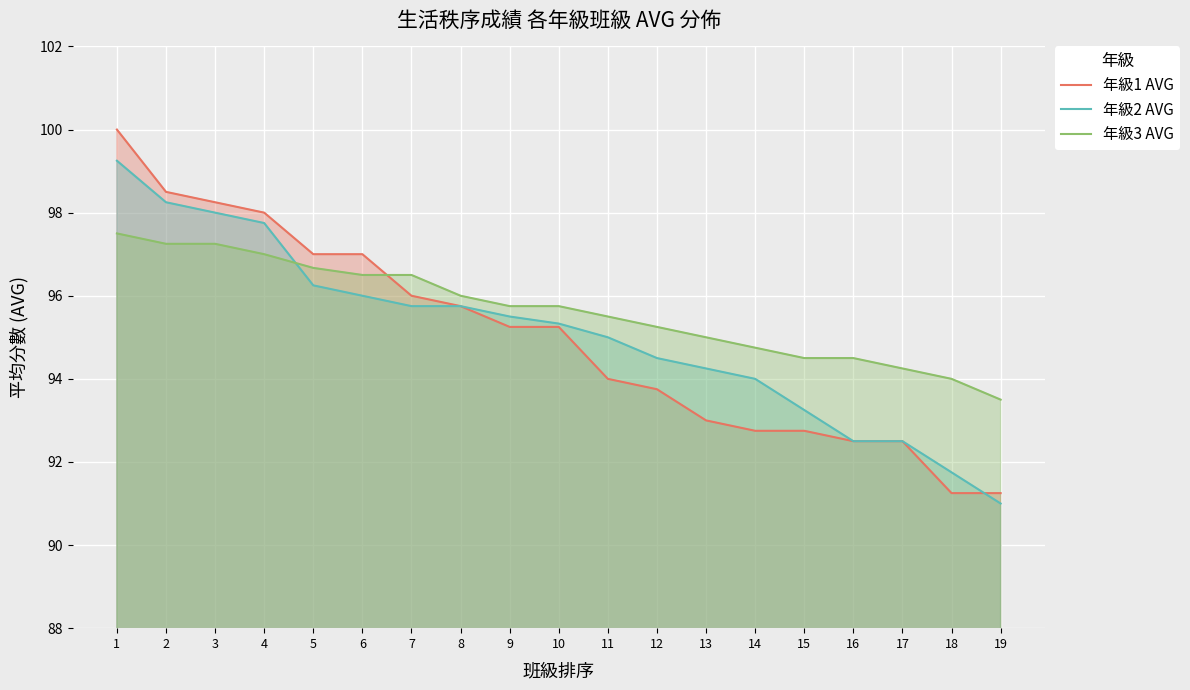

Reading left to right, transcribe all the data shown in this chart.

年級1 AVG: 100.0	98.5	98.2	98.0	97.0	97.0	96.0	95.8	95.2	95.2	94.0	93.8	93.0	92.8	92.8	92.5	92.5	91.2	91.2
年級2 AVG: 99.2	98.2	98.0	97.8	96.2	96.0	95.8	95.8	95.5	95.3	95.0	94.5	94.2	94.0	93.2	92.5	92.5	91.8	91.0
年級3 AVG: 97.5	97.2	97.2	97.0	96.7	96.5	96.5	96.0	95.8	95.8	95.5	95.2	95.0	94.8	94.5	94.5	94.2	94.0	93.5